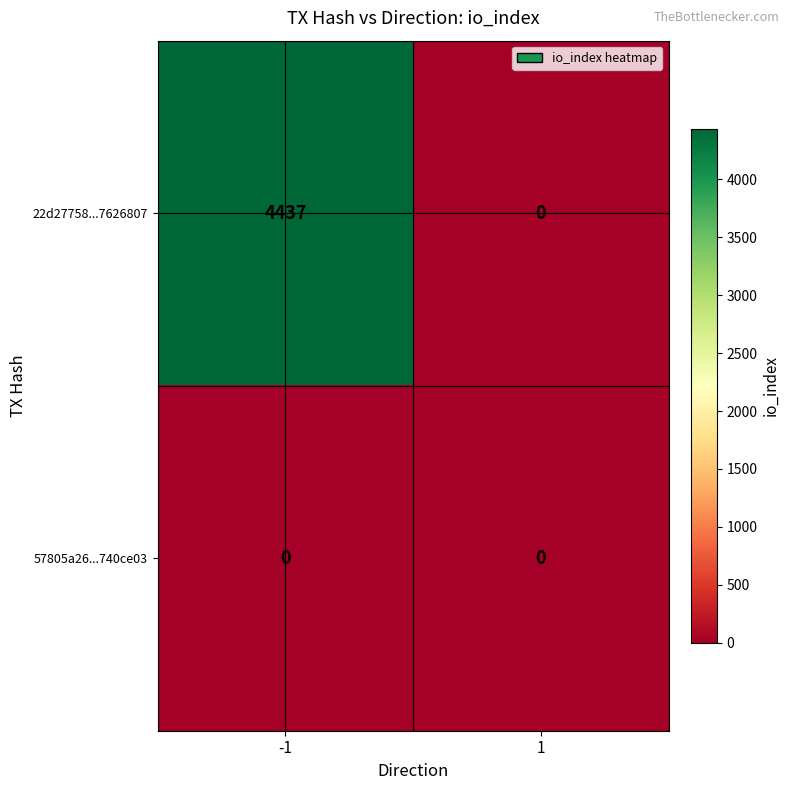

Which series has the largest total across all categories?

22d27758...7626807